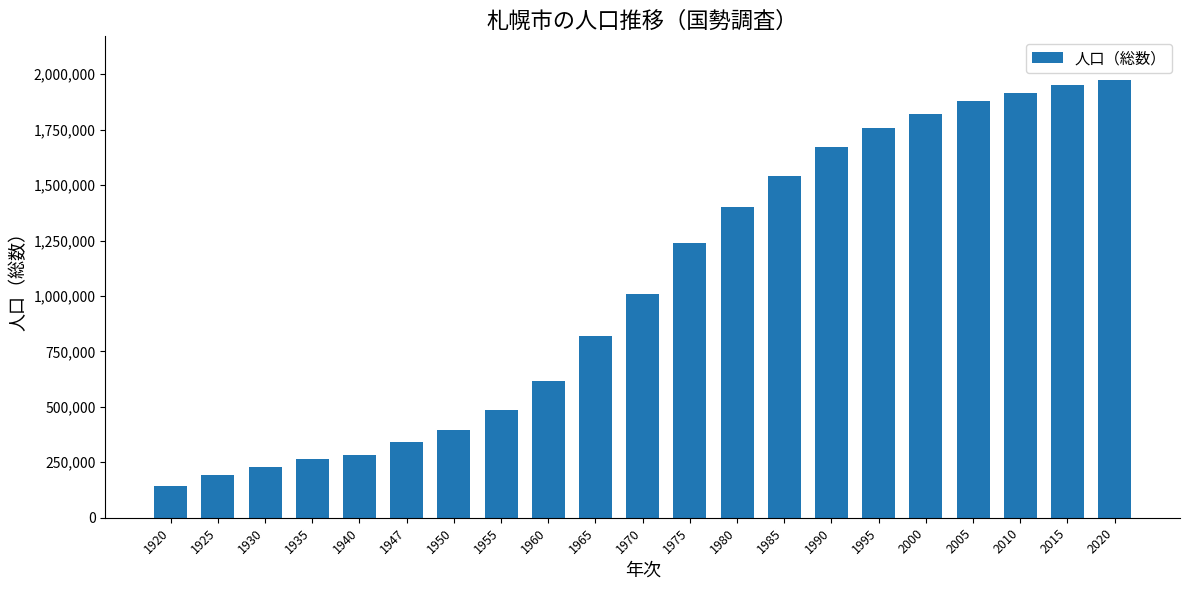

List the labels in order of value, smallest first.

1920, 1925, 1930, 1935, 1940, 1947, 1950, 1955, 1960, 1965, 1970, 1975, 1980, 1985, 1990, 1995, 2000, 2005, 2010, 2015, 2020